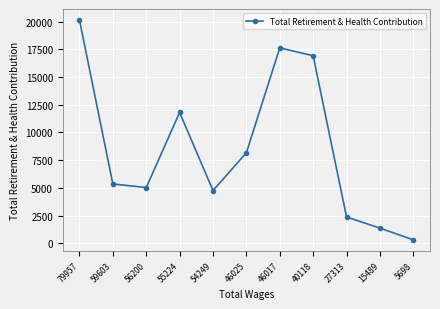

Reading left to right, transcribe all the data shown in this chart.

79957=20141	59603=5359	56200=5036	55224=11805	54249=4766	46025=8175	46017=17630	40118=16913	27313=2383	15489=1378	5698=323